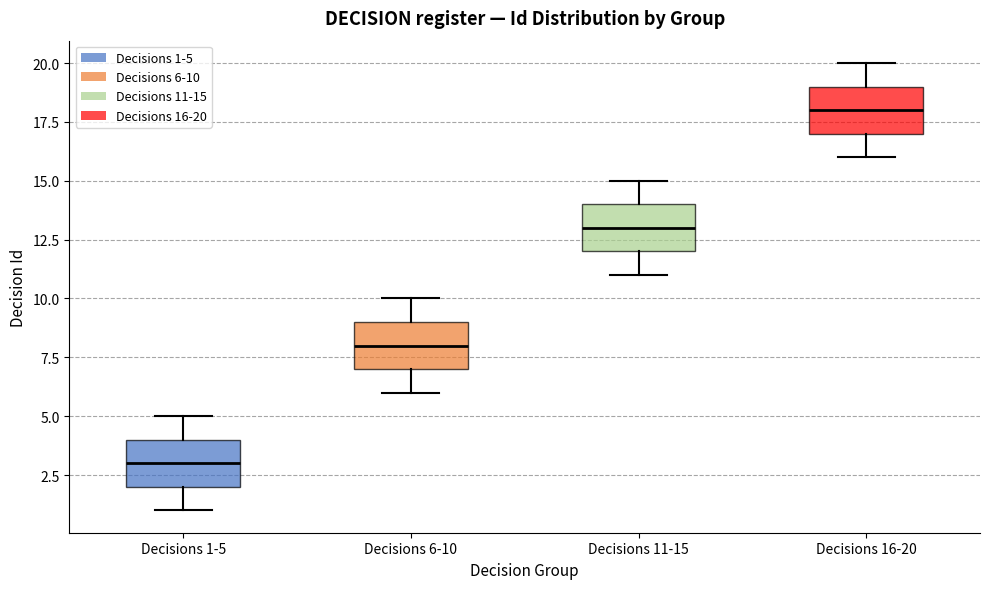

Reading left to right, read every box against the y-axis: the position of its median line, the range the box covers, and the ends of its whiskers. The values are not printed on the chart, so give them approximately, as read against the axis.

Decisions 1-5: median 3, box 2 to 4, whiskers 1 to 5
Decisions 6-10: median 8, box 7 to 9, whiskers 6 to 10
Decisions 11-15: median 13, box 12 to 14, whiskers 11 to 15
Decisions 16-20: median 18, box 17 to 19, whiskers 16 to 20